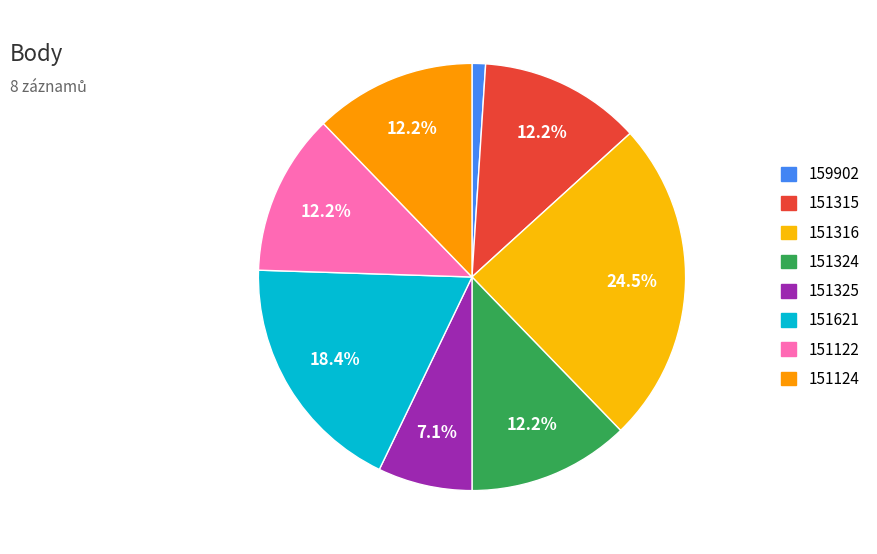

Is it true that 151324 is 24% of the pie?

False